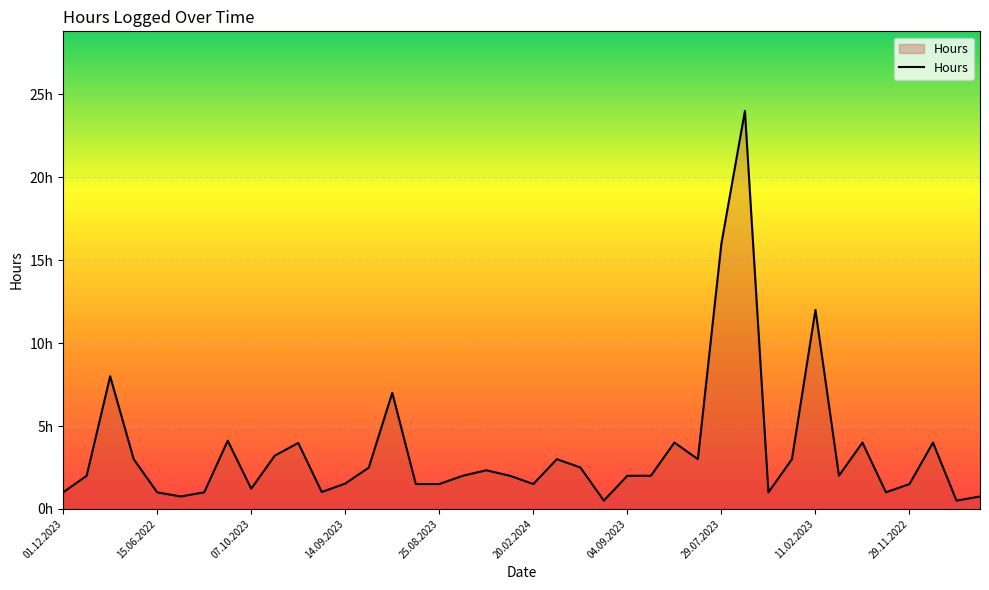

Is this an area chart (filled region under the line)?

Yes